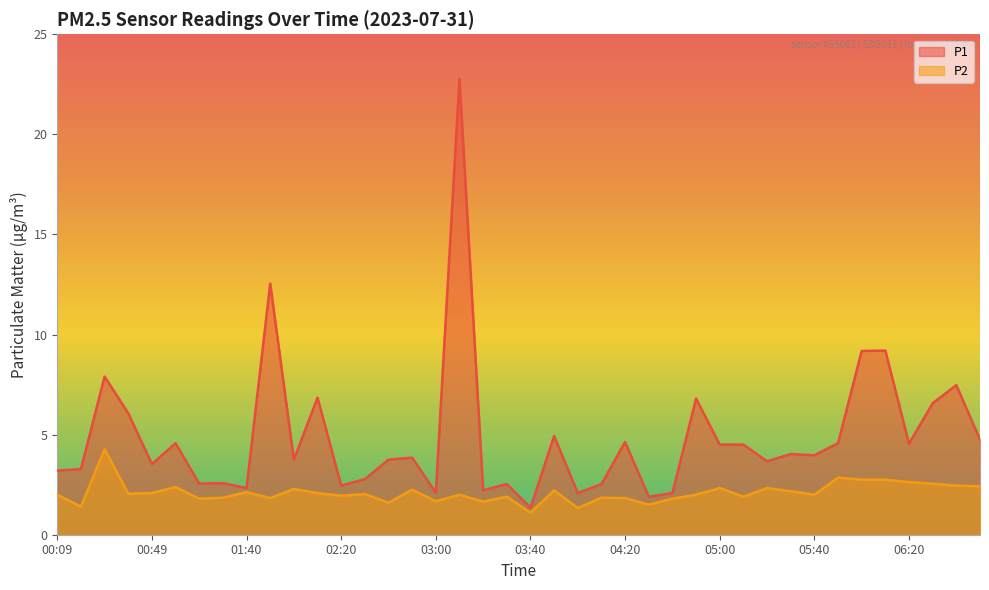

What is the label of the 35th point from the left?

06:00